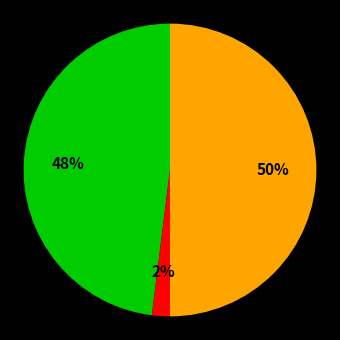

To the nearest percent, what is the average slice percentage?

33%